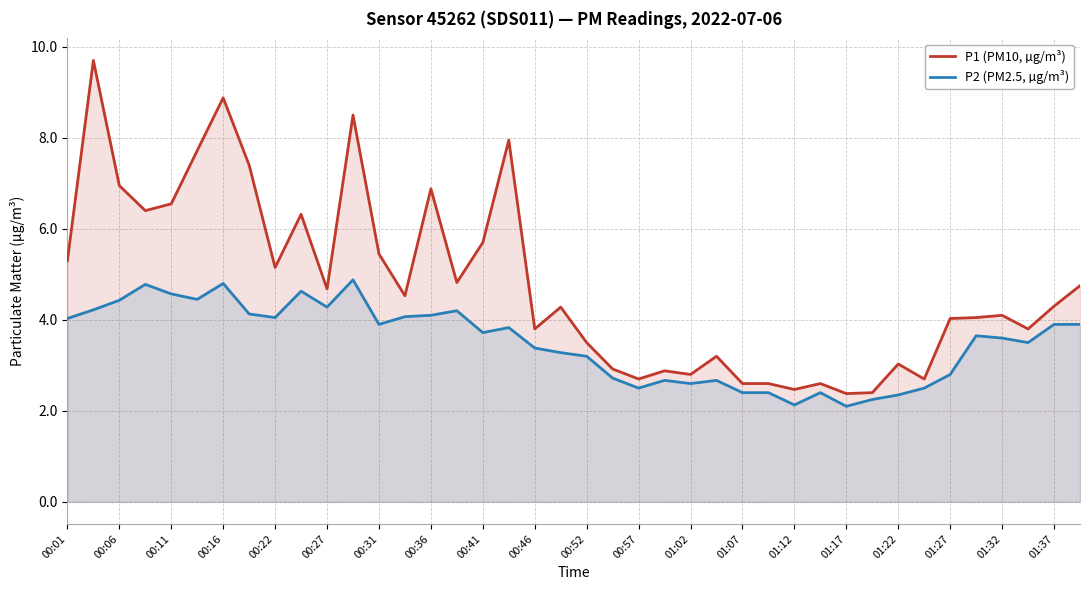

Count the number of data series in this chart.

2